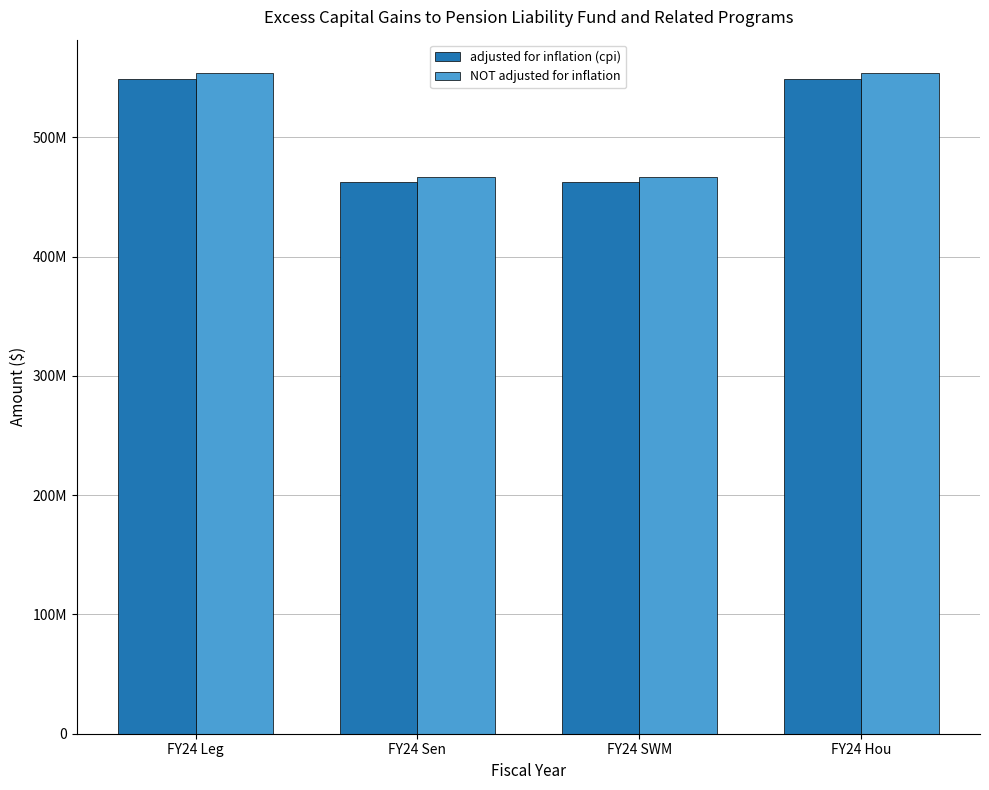

Reading left to right, list all the values displayed in this chart.

adjusted for inflation (cpi): 549343627	462612675	462612675	549343627
NOT adjusted for inflation: 554200000	466702319	466702319	554200000